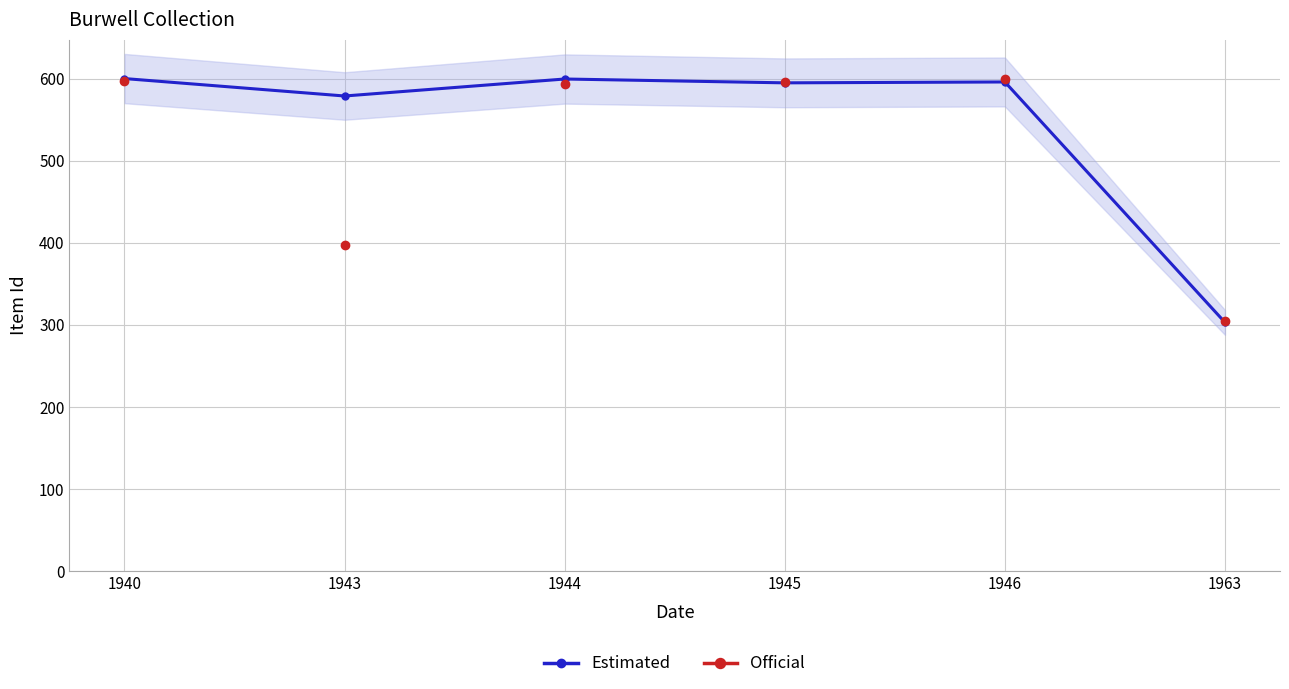

Is this an area chart (filled region under the line)?

No